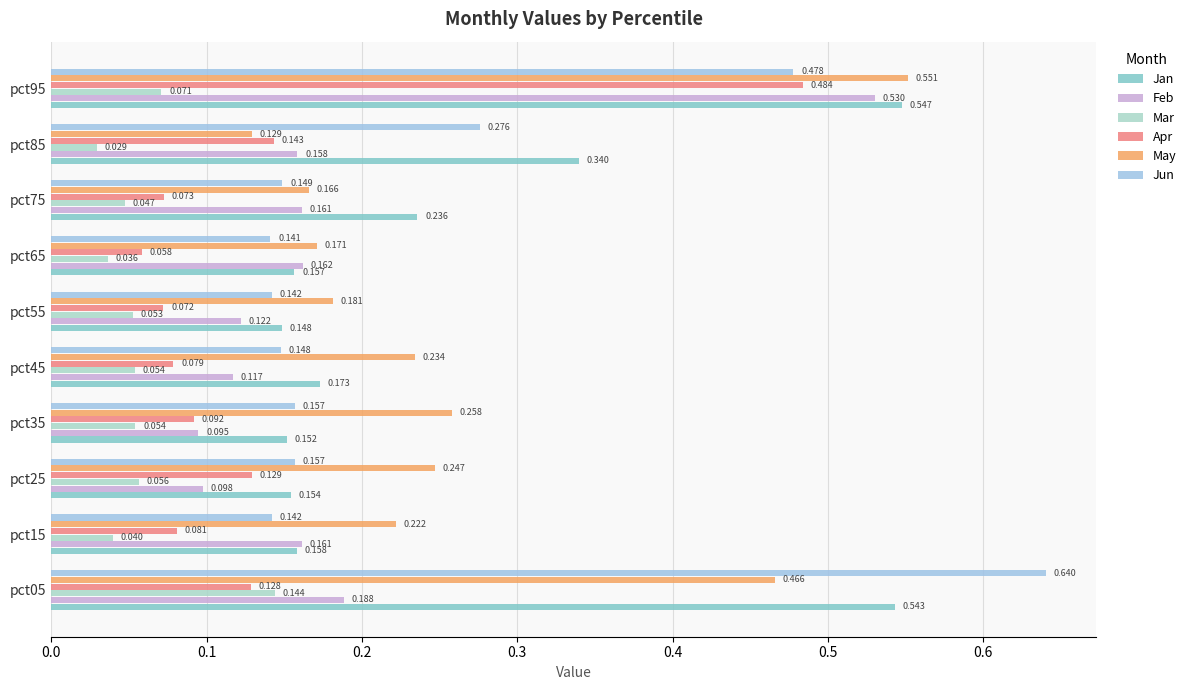

Which category has the lowest value across all series?

pct85